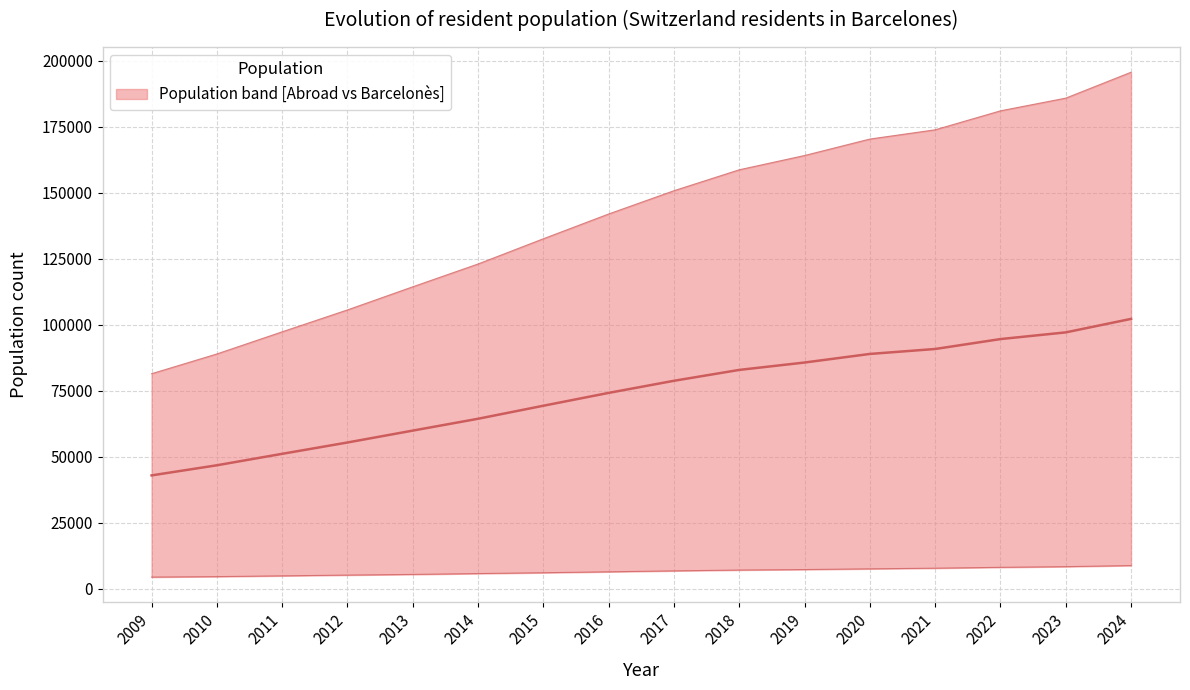

What is the sum of all Population residing abroad values?

2265863.0